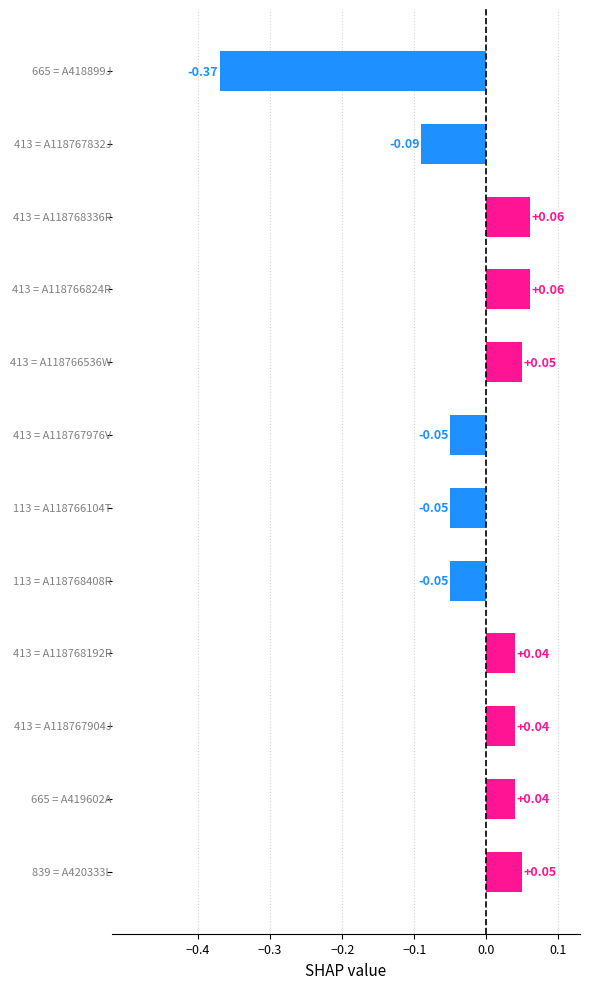

What is the difference between the maximum and minimum values?

0.4